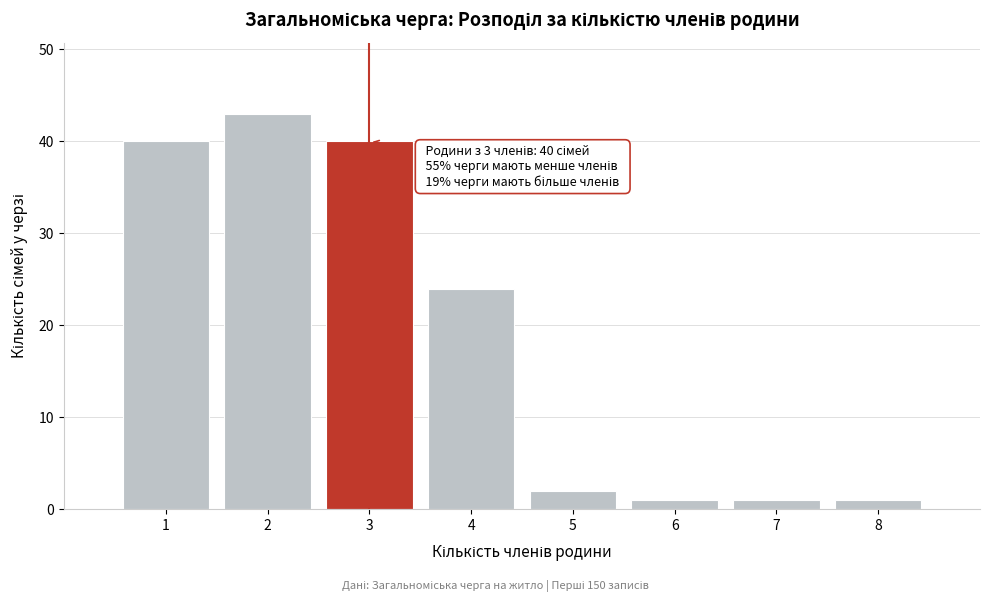

Which range on the x-axis has the tallest bar?

1.5 to 2.5